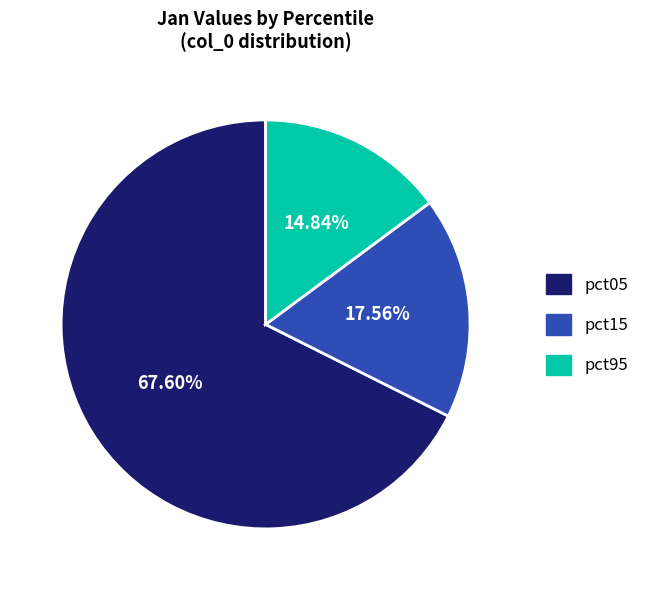

Is there a majority slice in this chart?

Yes